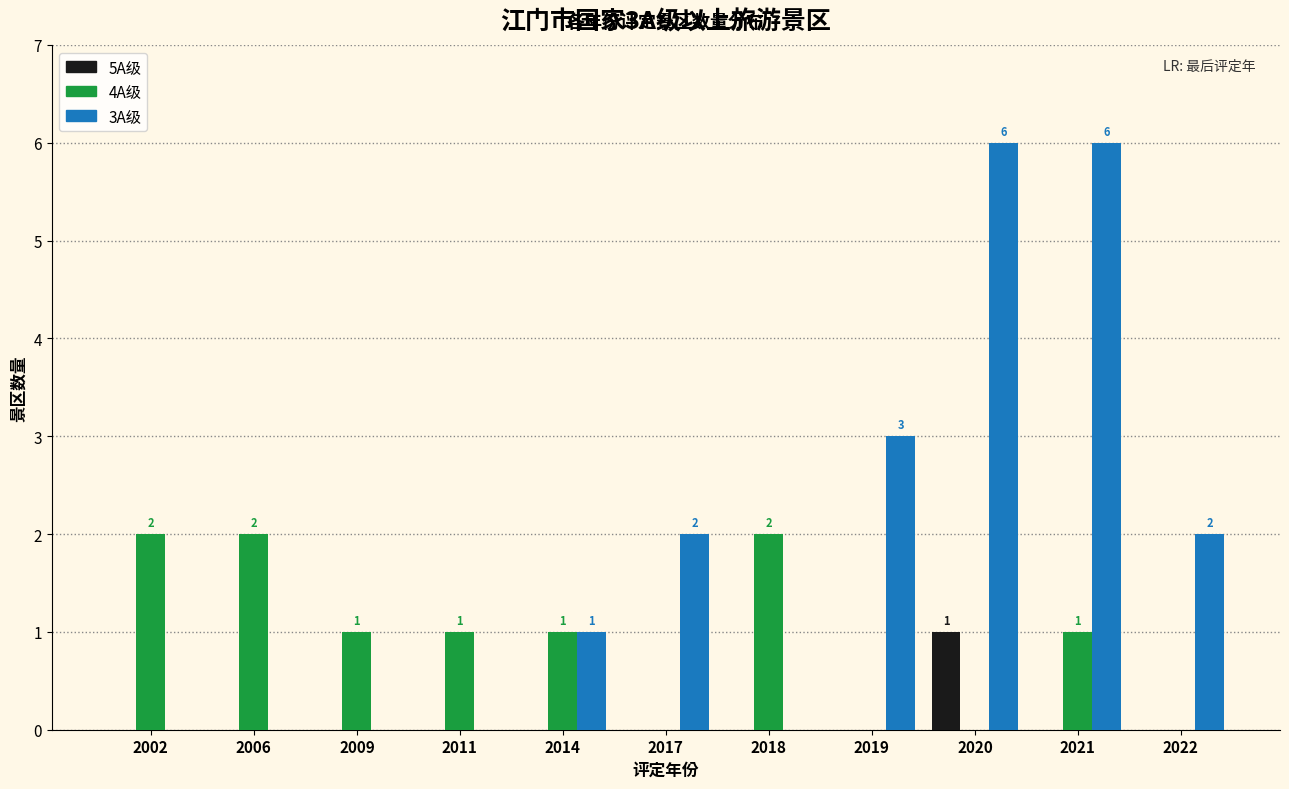

What is the total value across all series at 2020?

7